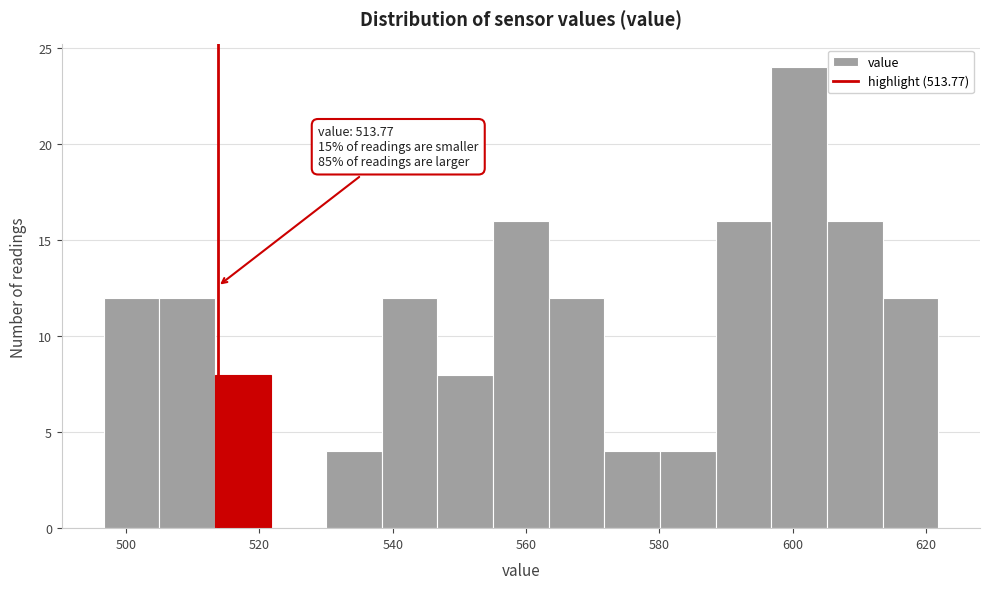

Over which range of the x-axis is the bar tallest?

596 to 606